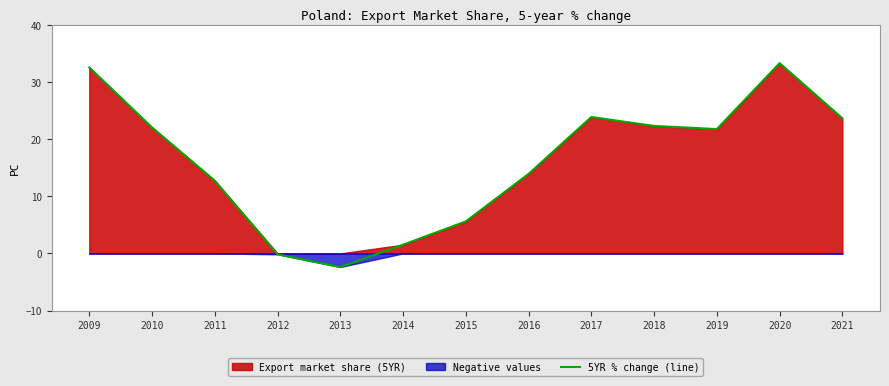

How many points are higher than both their immediate neighbors (excluding endpoints)?

2